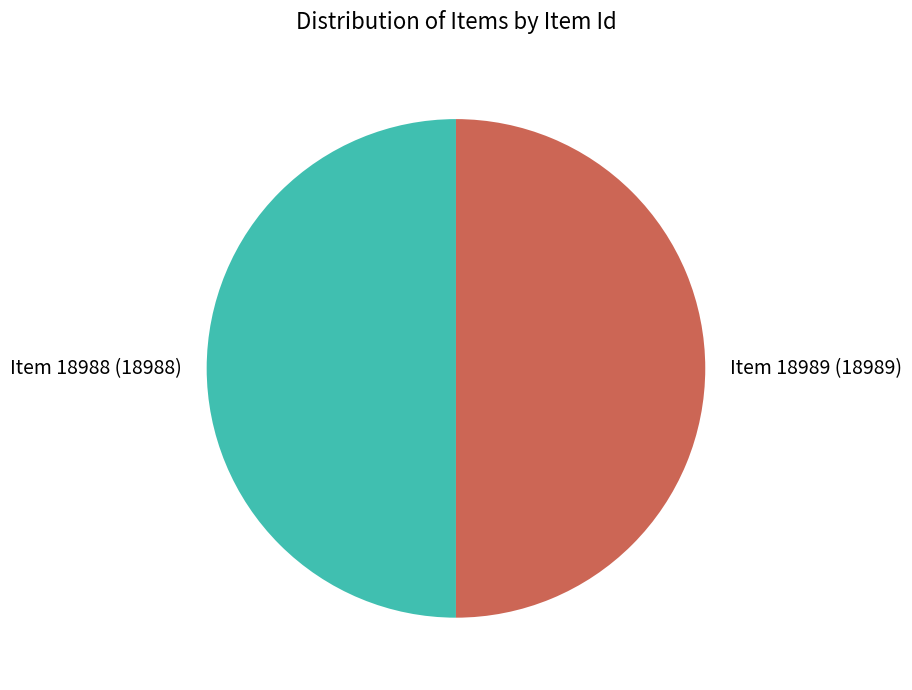

Approximately how many times larger is the value at Item 18988 compared to Item 18989?

1.0